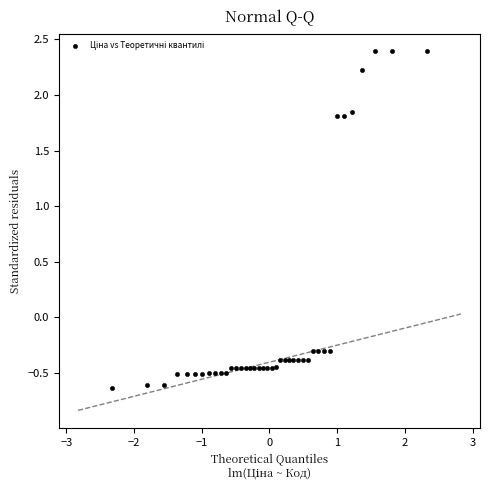

What is the range of Y values (max minus min)?

3.0